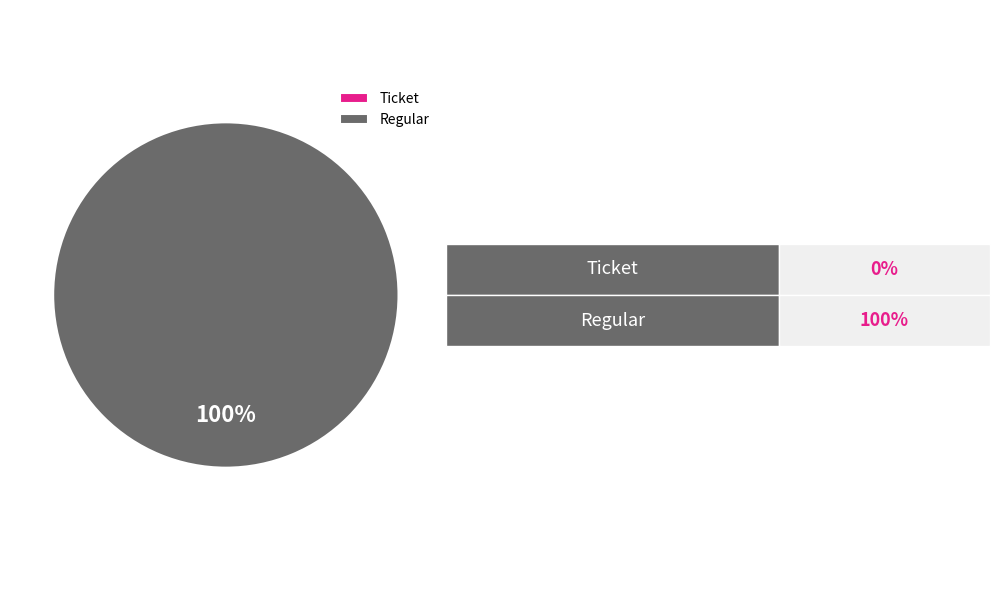

What is the smallest slice in the pie chart?

Ticket